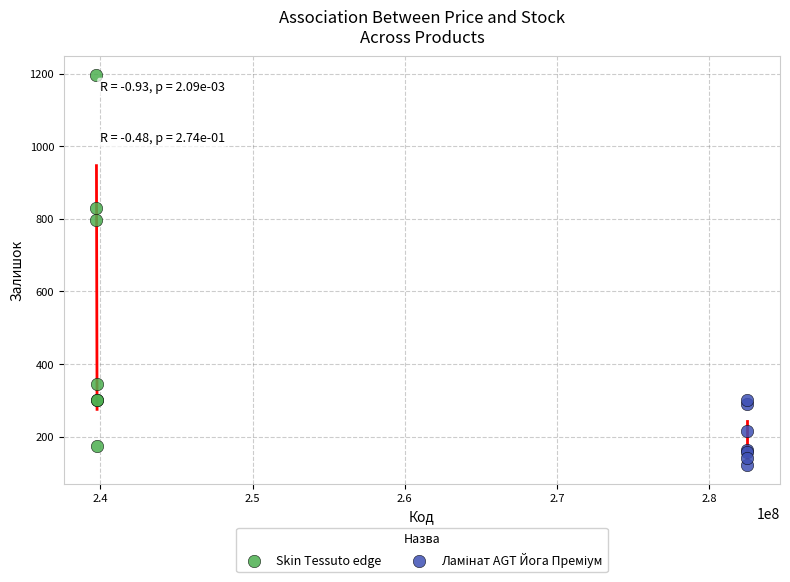

Which series reaches the maximum Y coordinate?

Skin Tessuto edge